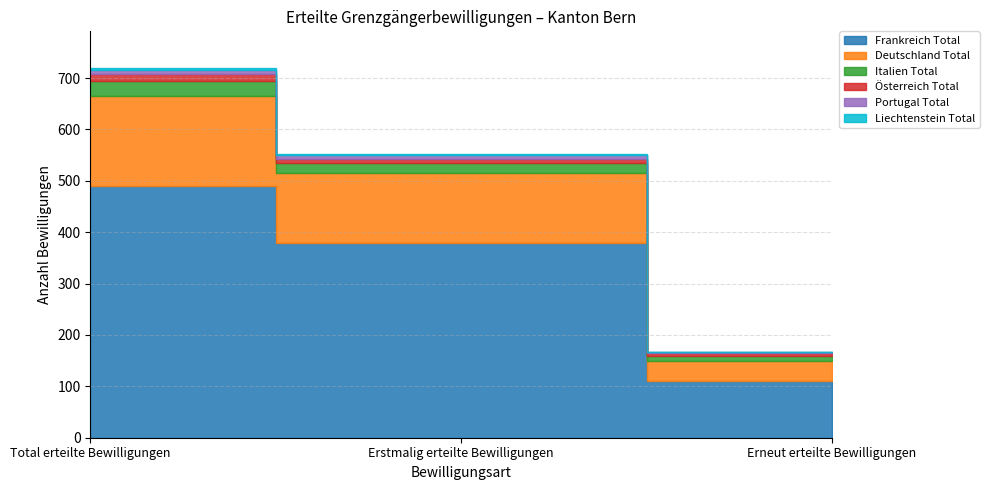

True or false: Italien Total has a value of 19 at Erstmalig erteilte Bewilligungen.

True